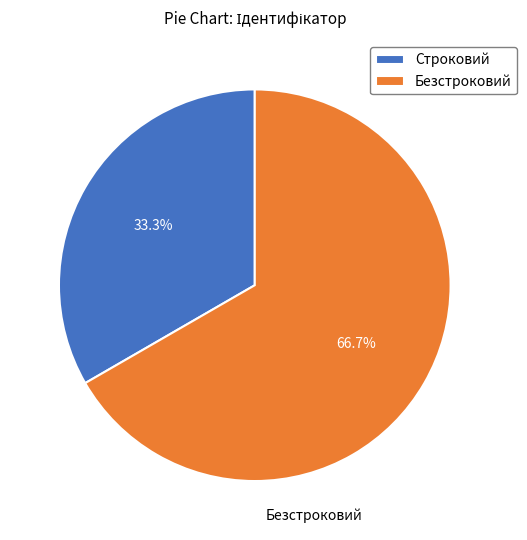

Is it true that Безстроковий is 61% of the pie?

False